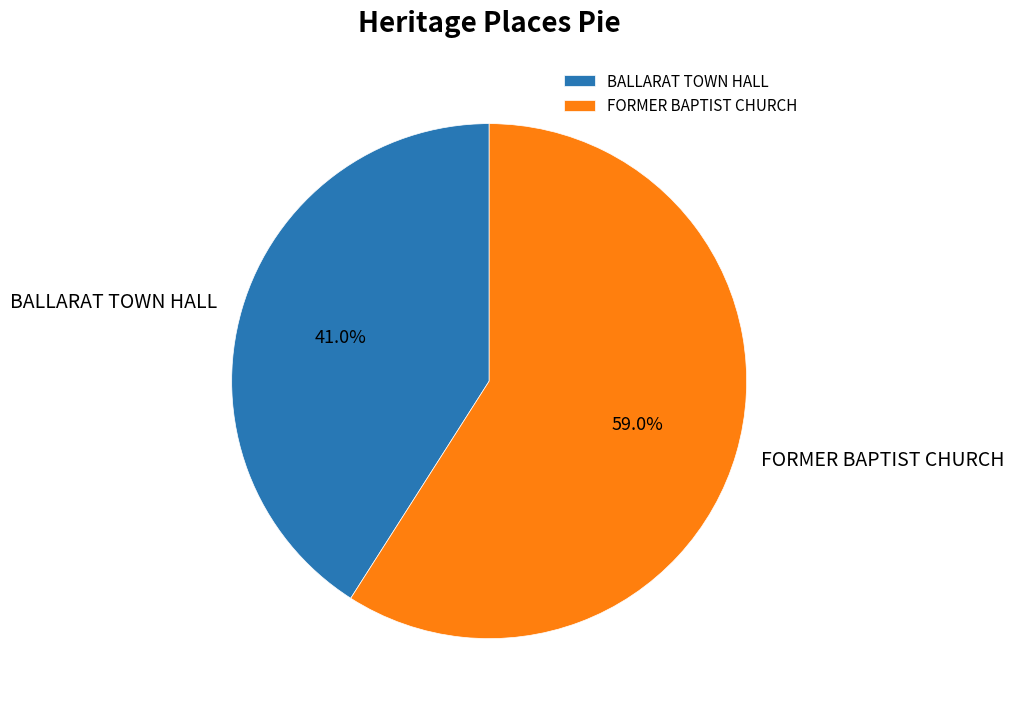

To the nearest percent, what is the difference between the largest and smallest slice percentages?

18%